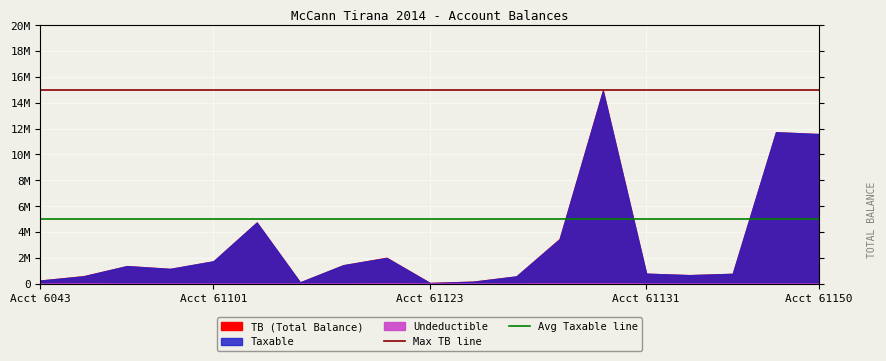

Is the value of Avg Taxable line at Acct 61101 greater than the value of Max TB line at Acct 6043?

No